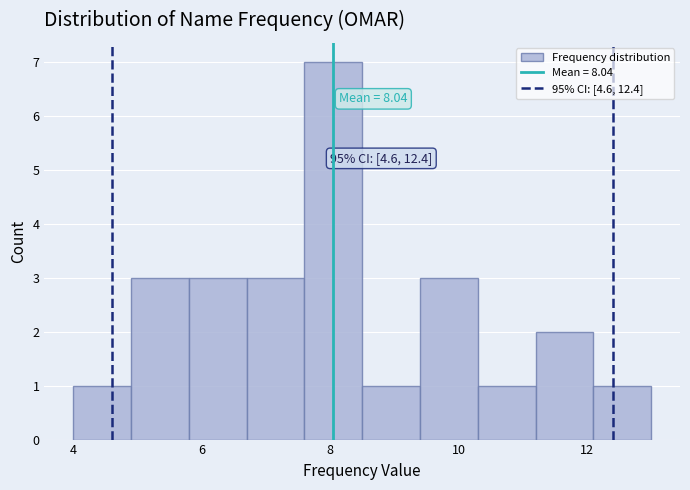

Which range on the x-axis has the tallest bar?

7.6 to 8.5